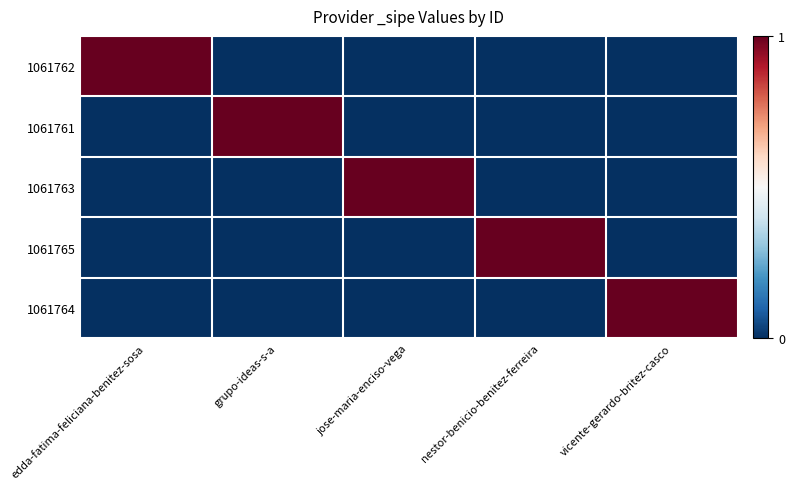

Which series has the largest range (max minus min)?

1061762